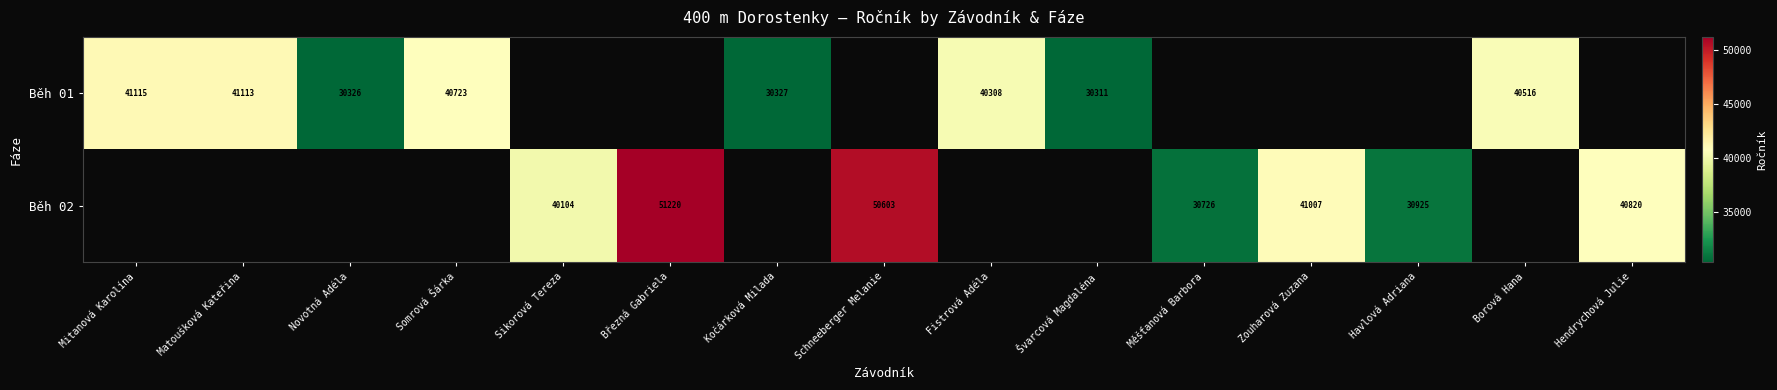

Is the value of Běh 02 at Březná Gabriela greater than the value of Běh 01 at Matoušková Kateřina?

Yes